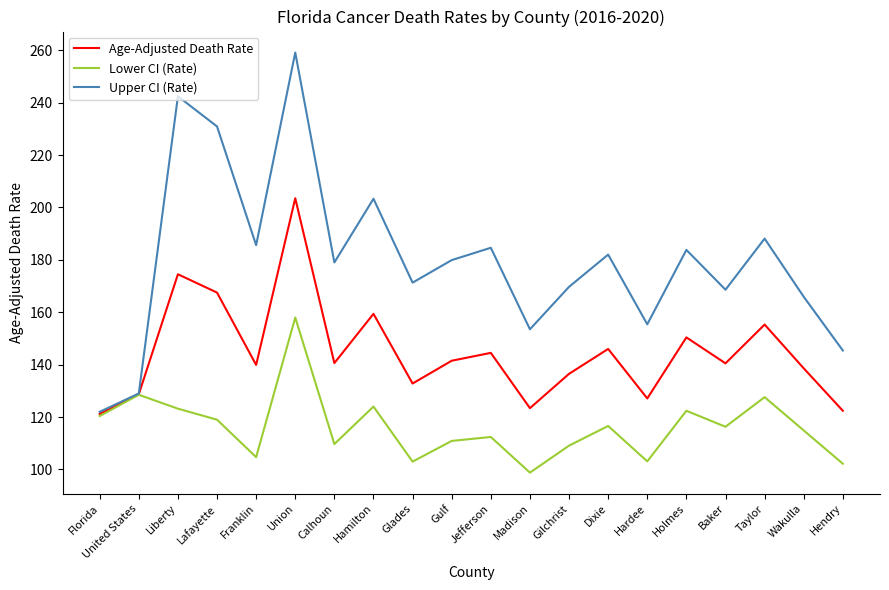

List the series in order of their overall mean, highest first.

Upper CI (Rate), Age-Adjusted Death Rate, Lower CI (Rate)